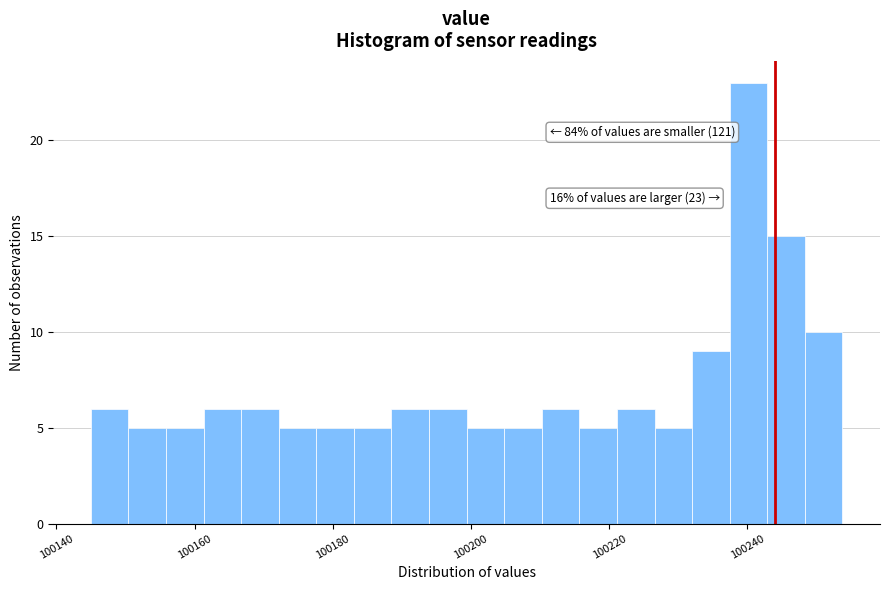

Around what value on the x-axis is the tallest bar? Give the approximate position of its centre, as read against the axis.

100240